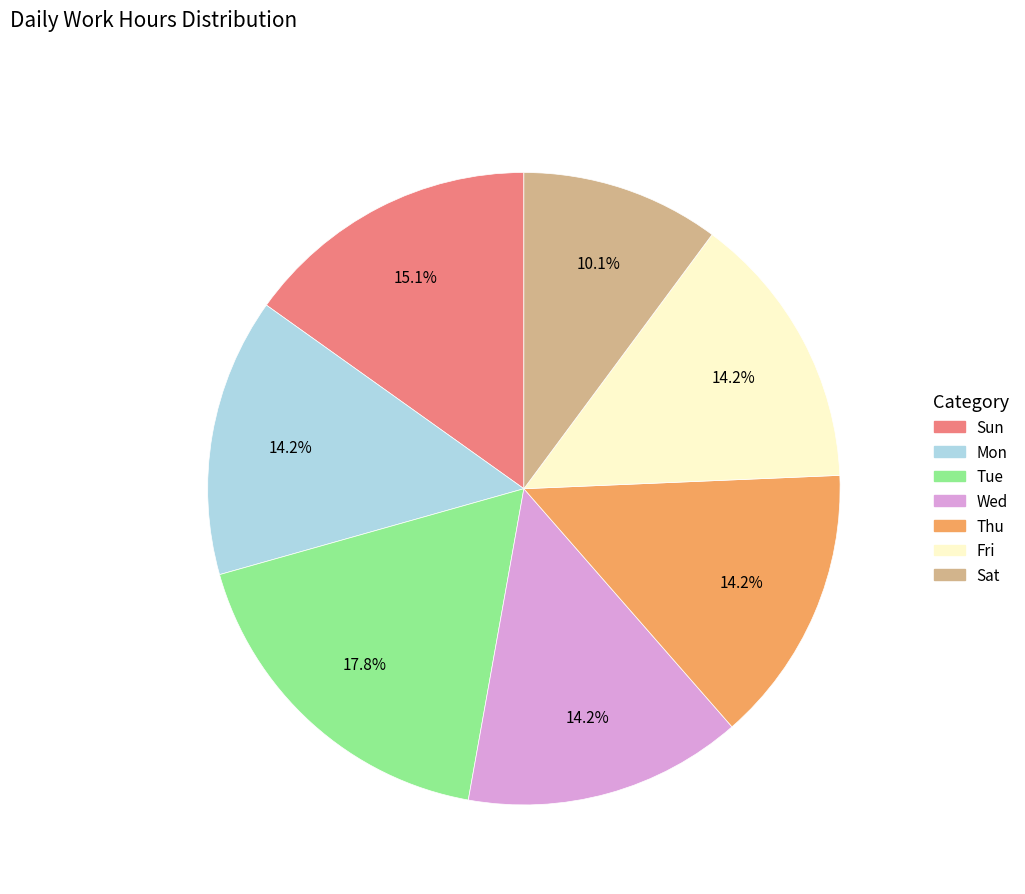

Does any single category account for the majority?

No